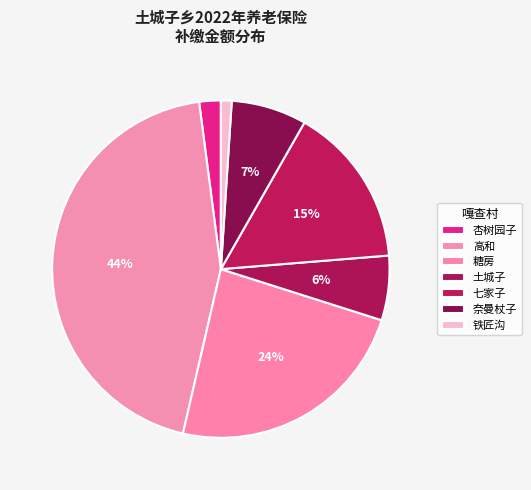

Count the number of slices in the pie.

7